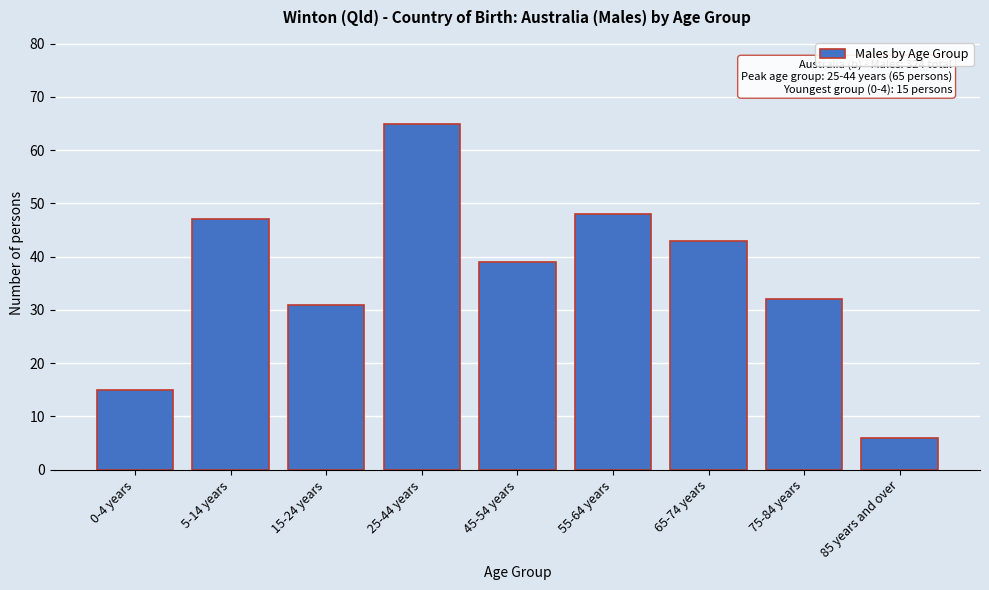

Reading left to right, what are all the values shown in this chart?

0-4 years=15	5-14 years=47	15-24 years=31	25-44 years=65	45-54 years=39	55-64 years=48	65-74 years=43	75-84 years=32	85 years and over=6